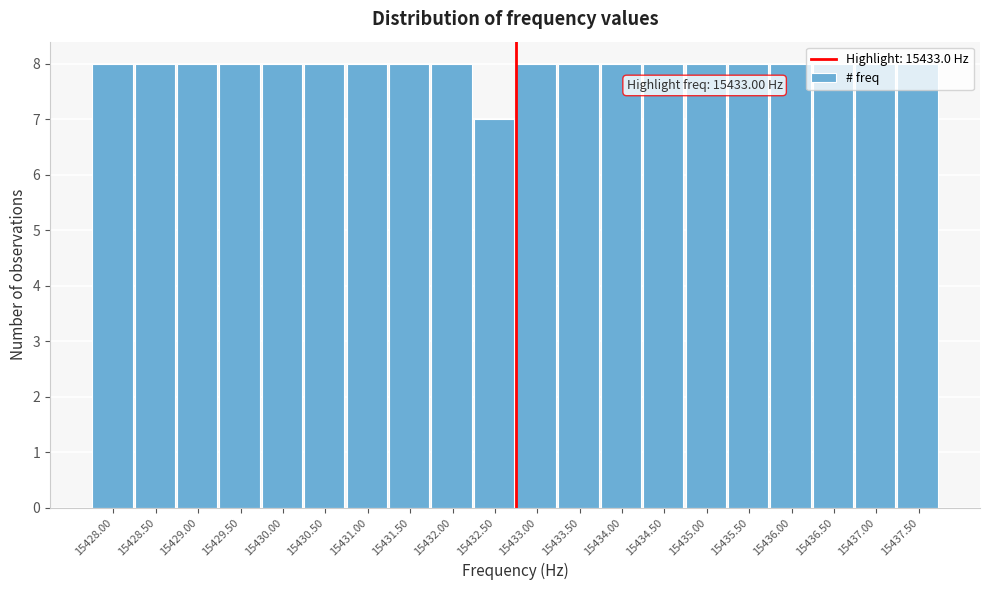

What is the maximum value shown in the chart?

8